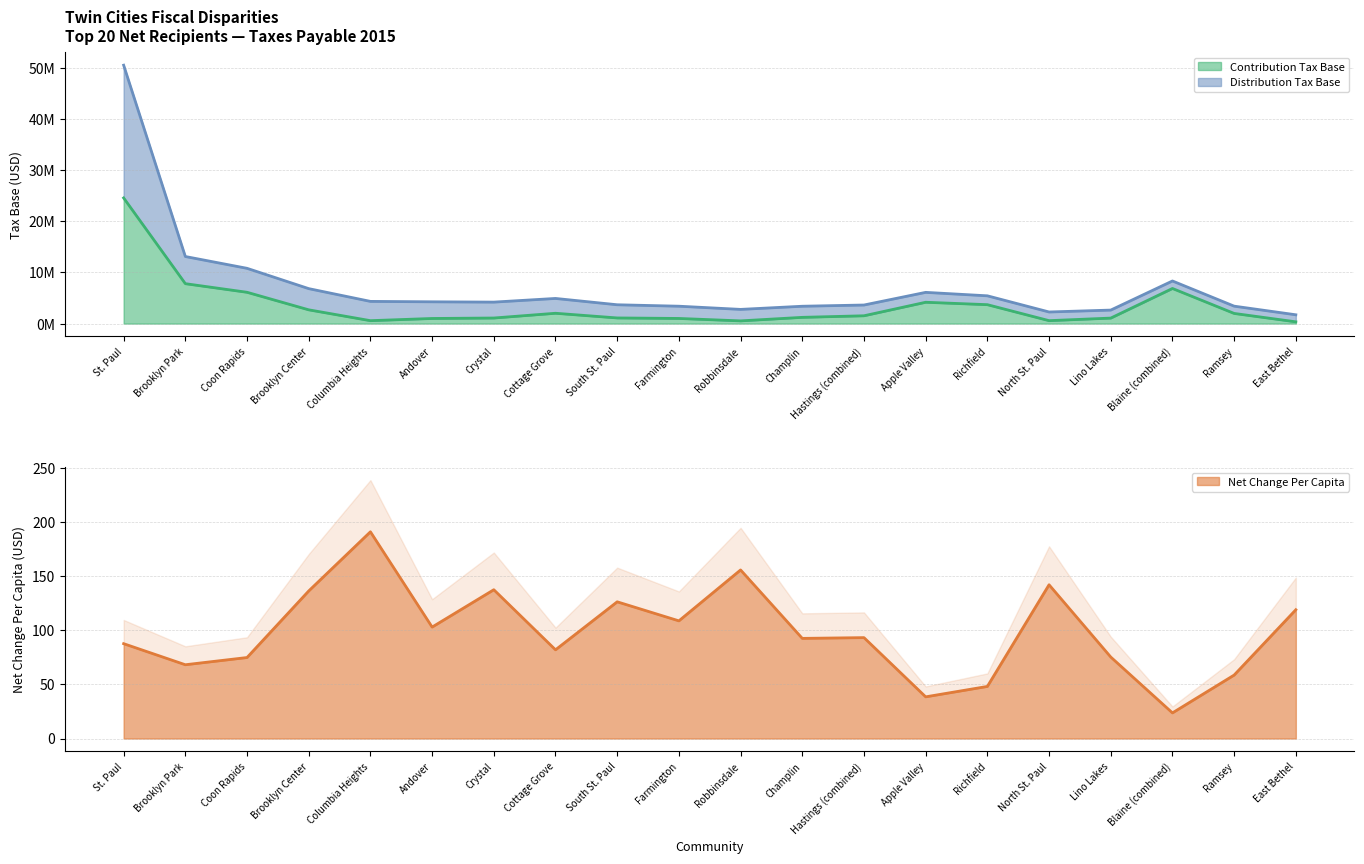

List the series in order of their peak value, lowest first.

Net Change Per Capita, Contribution Tax Base, Distribution Tax Base